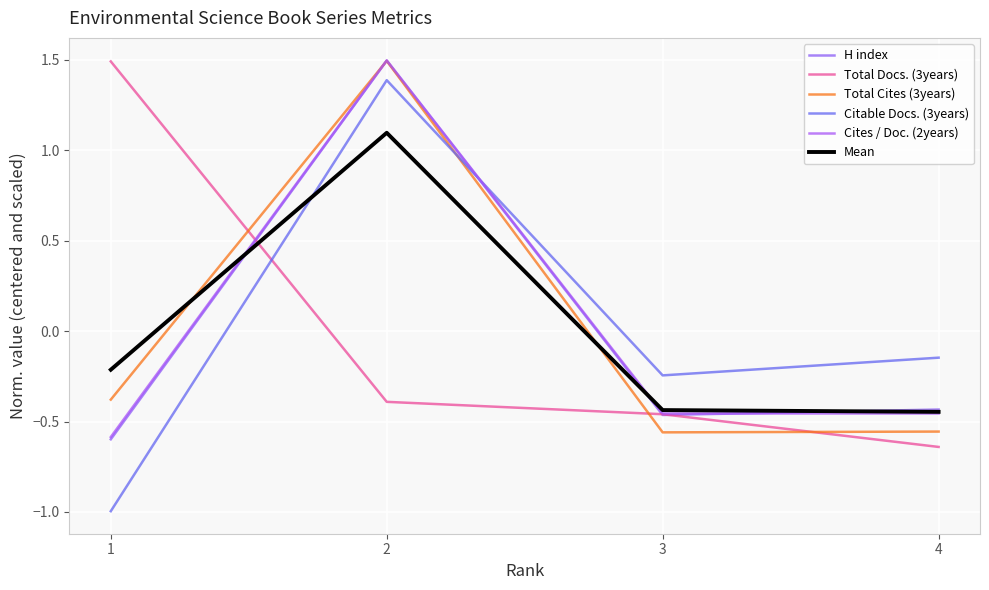

Rank the series by their maximum value, from highest to lowest.

Cites / Doc. (2years), H index, Total Cites (3years), Total Docs. (3years), Citable Docs. (3years), Mean